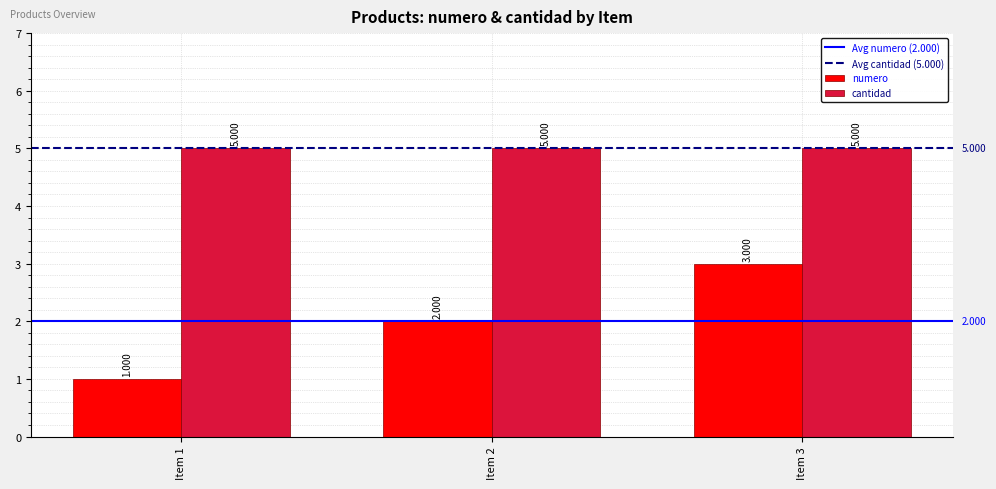

How many bars are there in total?

6